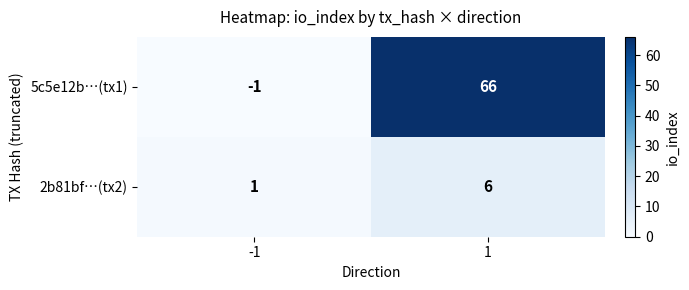

The 2b81bf…(tx2) series shows 6 at 1. True or false?

True